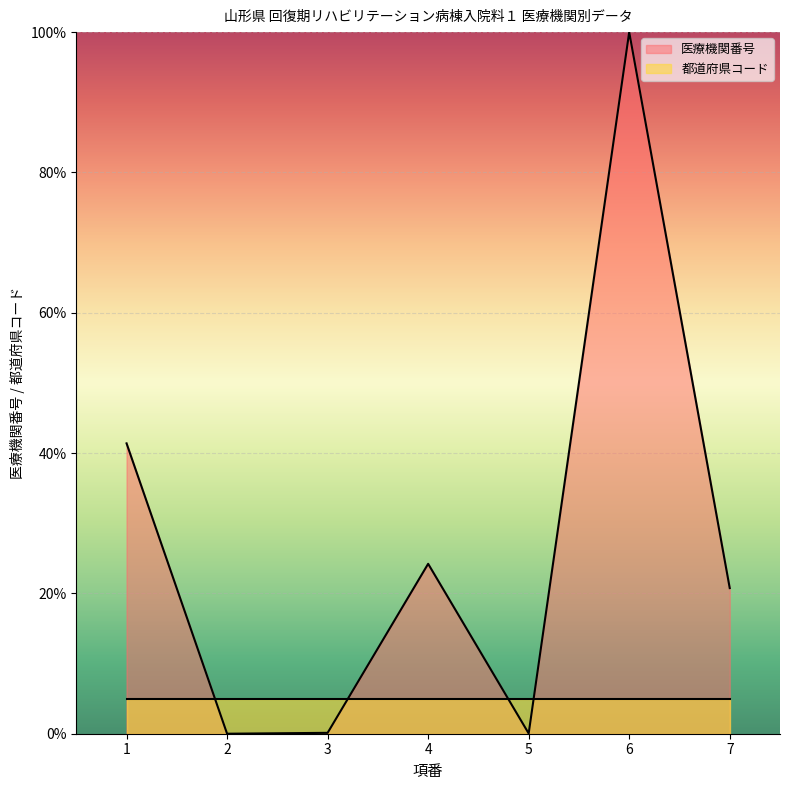

How many lines are shown in the chart?

2